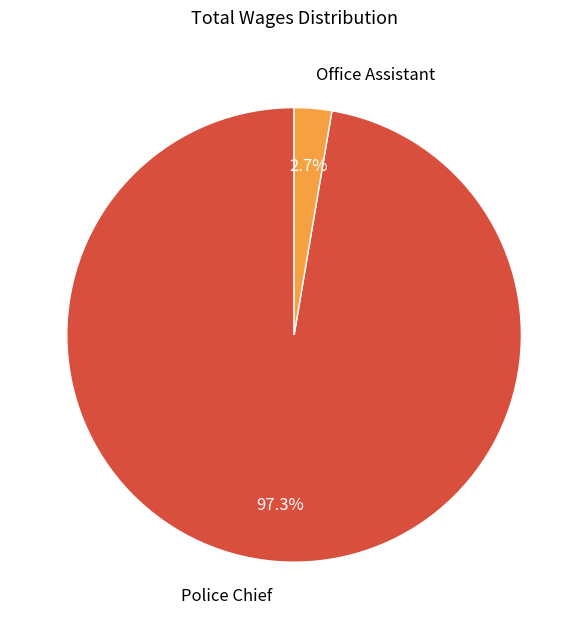

Which has a higher value, Office Assistant or Police Chief?

Police Chief